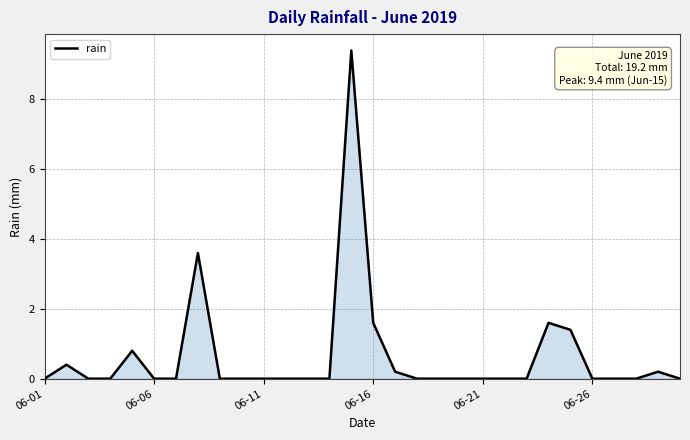

What is the greatest value displayed?

9.4